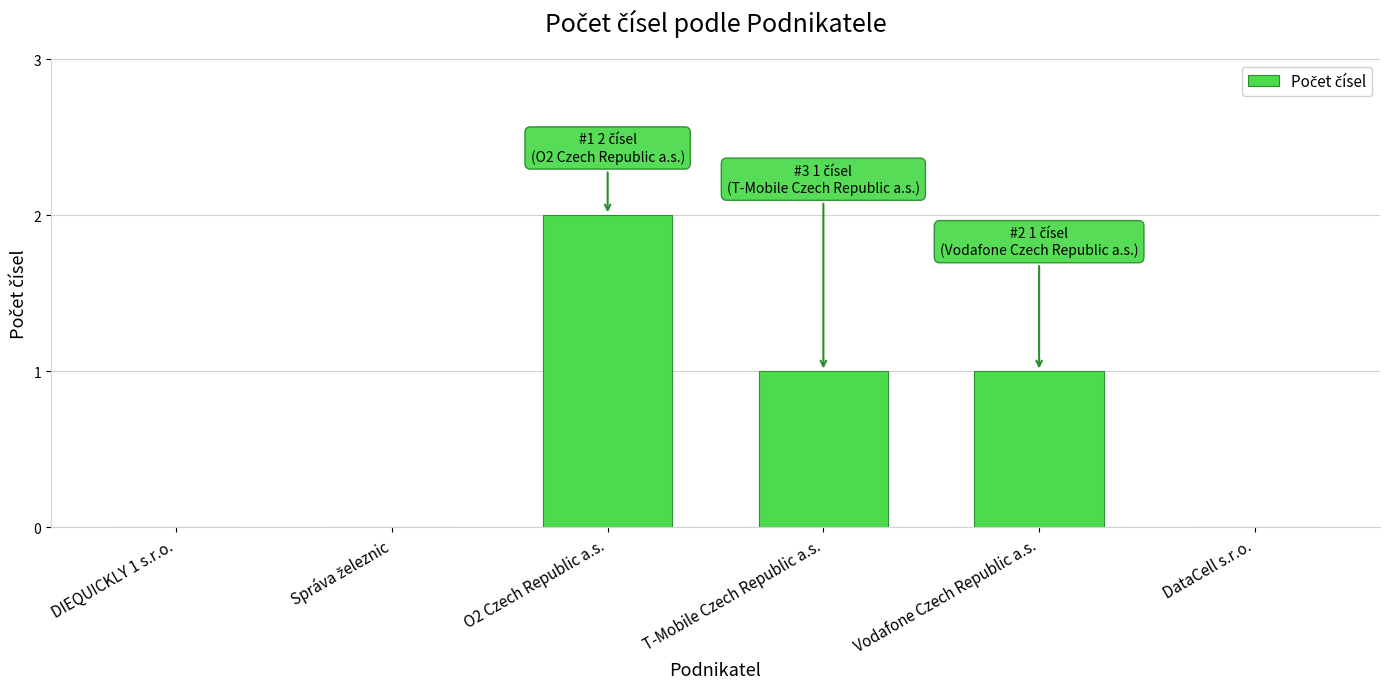

What is the change in value from O2 Czech Republic a.s. to T-Mobile Czech Republic a.s.?

-1